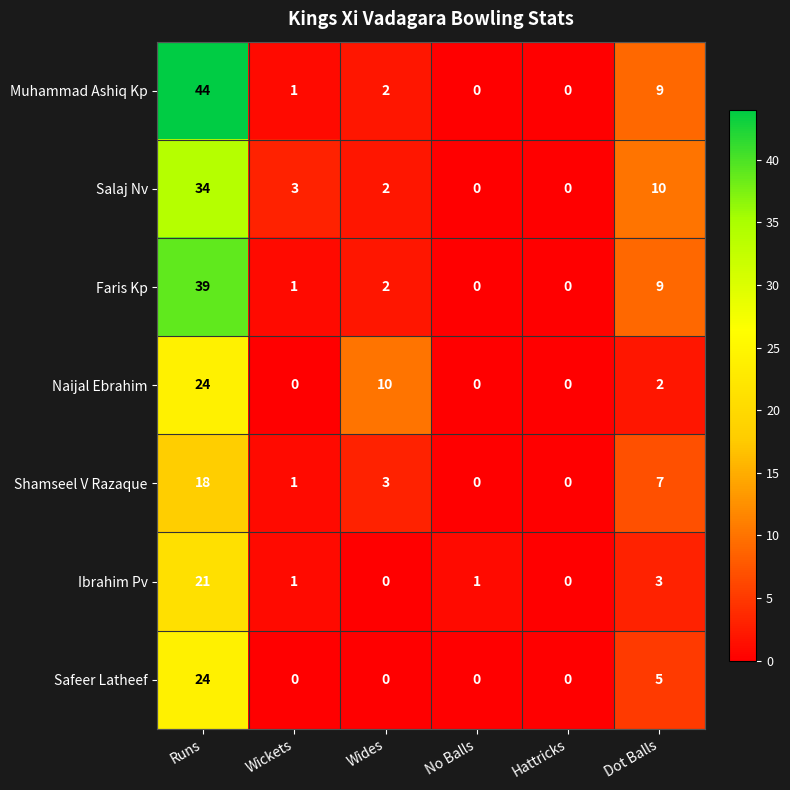

Is it true that Faris Kp equals 0 at No Balls?

True